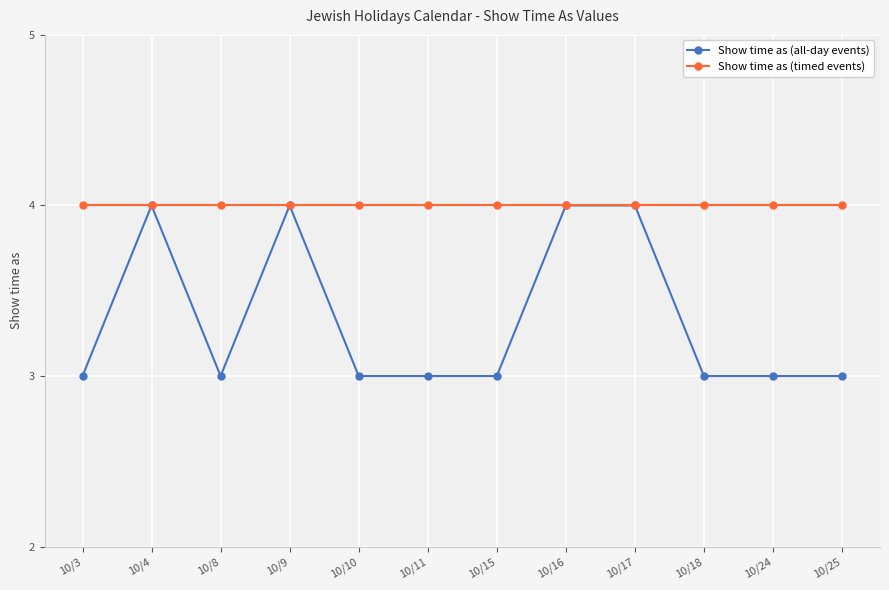

How many distinct data groups are displayed?

2